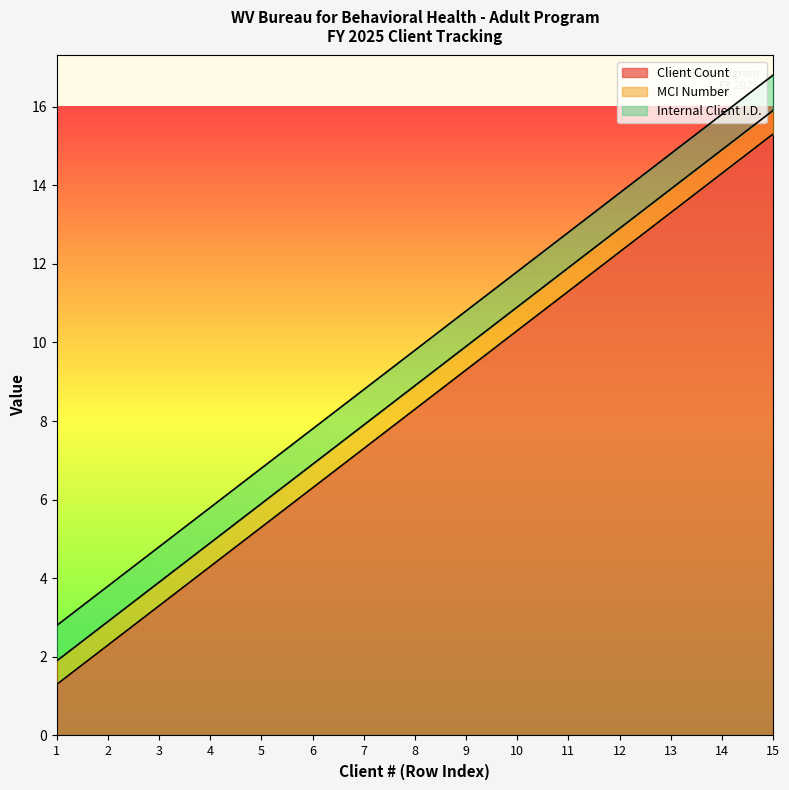

What is the value of the Client Count point at the 11th from the left?

11